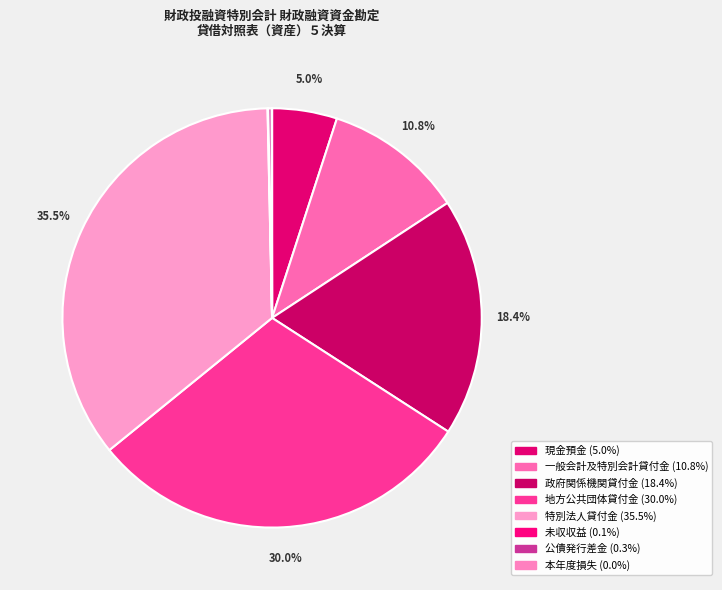

Which has a higher value, 一般会計及特別会計貸付金 or 特別法人貸付金?

特別法人貸付金